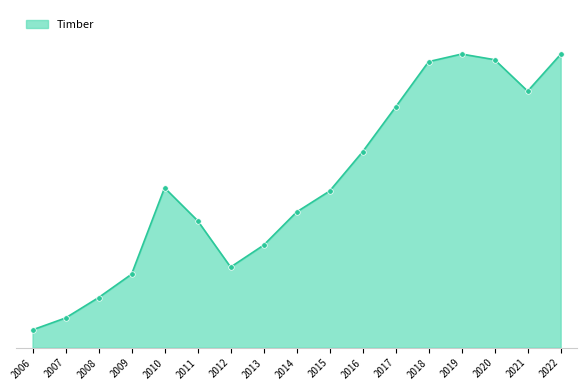

What is the approximate value at 2014?

38726.0